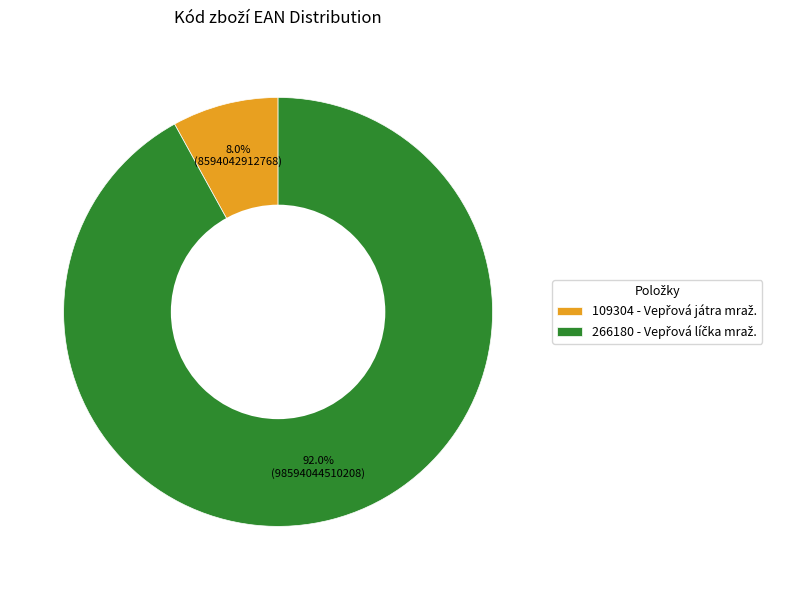

Is there any slice that represents more than half of the pie?

Yes